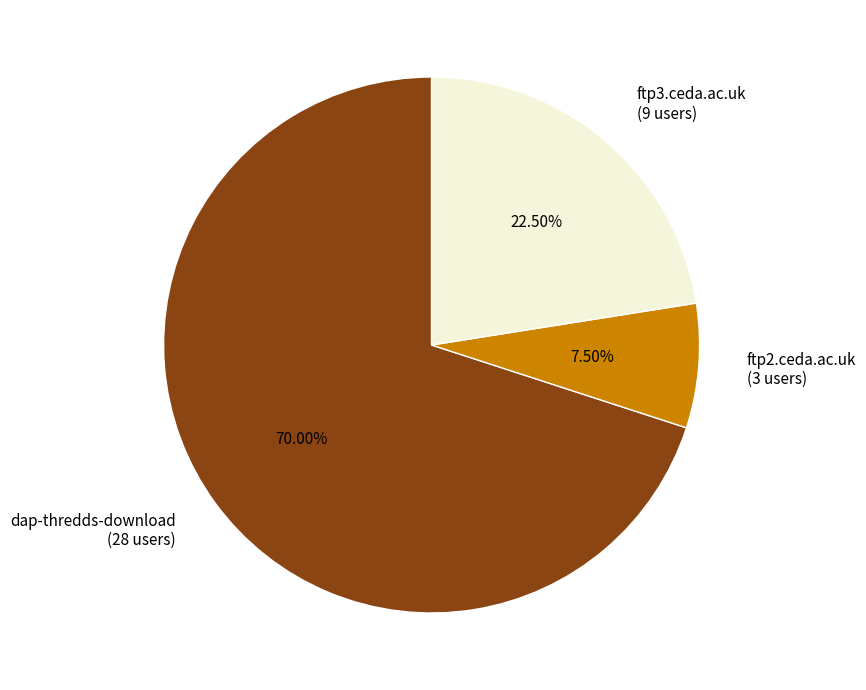

How many segments does this pie chart have?

3